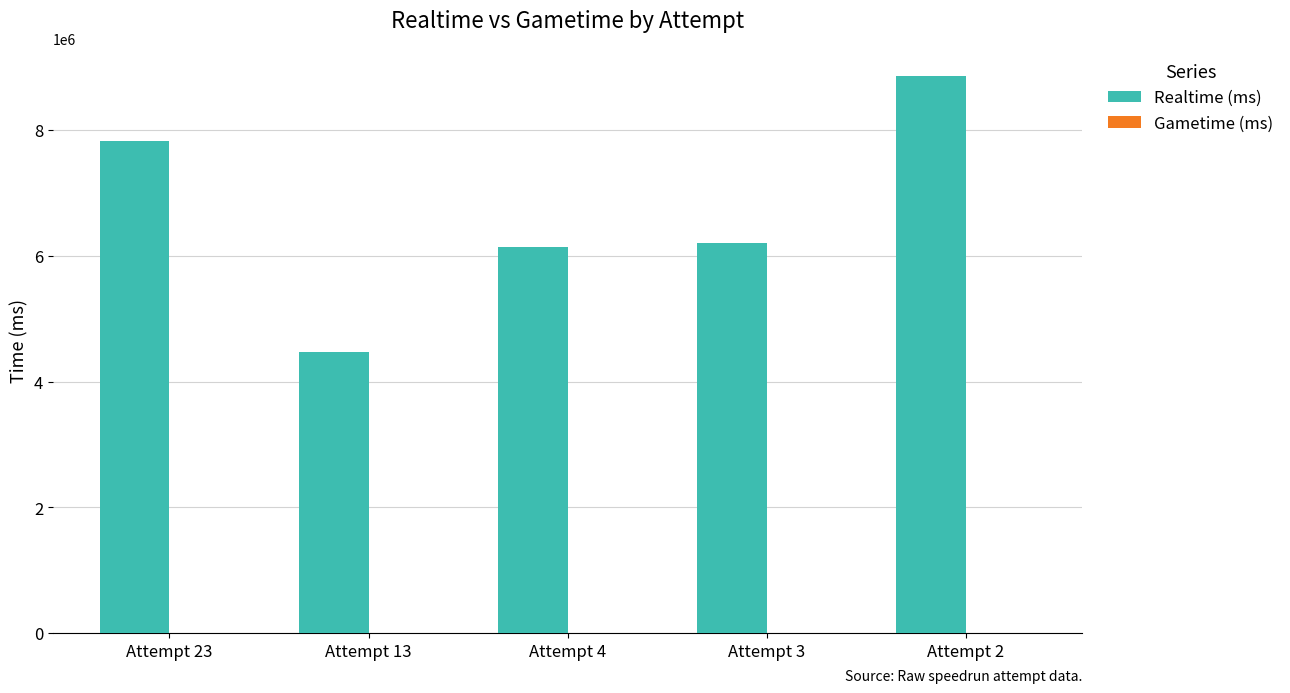

Approximately how many times larger is the value at Attempt 3 compared to Attempt 23?

0.8